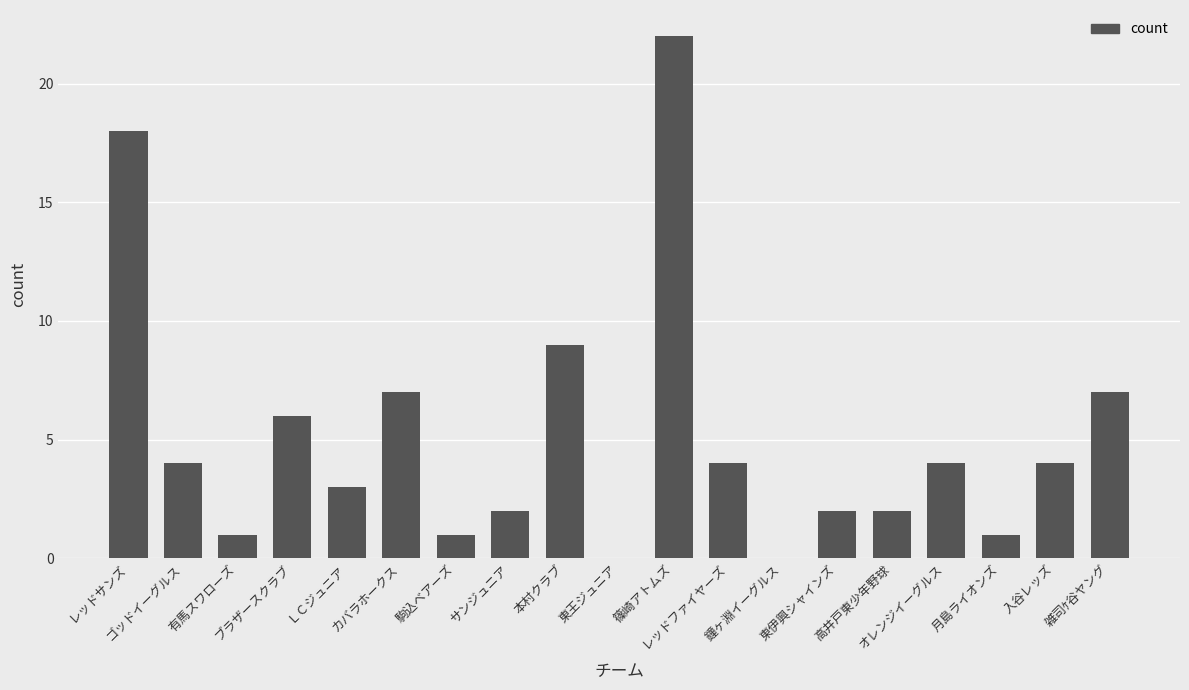

Reading left to right, list all the values displayed in this chart.

レッドサンズ=18	ゴッドイーグルス=4	有馬スワローズ=1	ブラザースクラブ=6	ＬＣジュニア=3	カバラホークス=7	駒込ベアーズ=1	サンジュニア=2	本村クラブ=9	東王ジュニア=0	篠崎アトムズ=22	レッドファイヤーズ=4	鐘ヶ淵イーグルス=0	東伊興シャインズ=2	高井戸東少年野球=2	オレンジイーグルス=4	月島ライオンズ=1	入谷レッズ=4	雑司ｹ谷ヤング=7